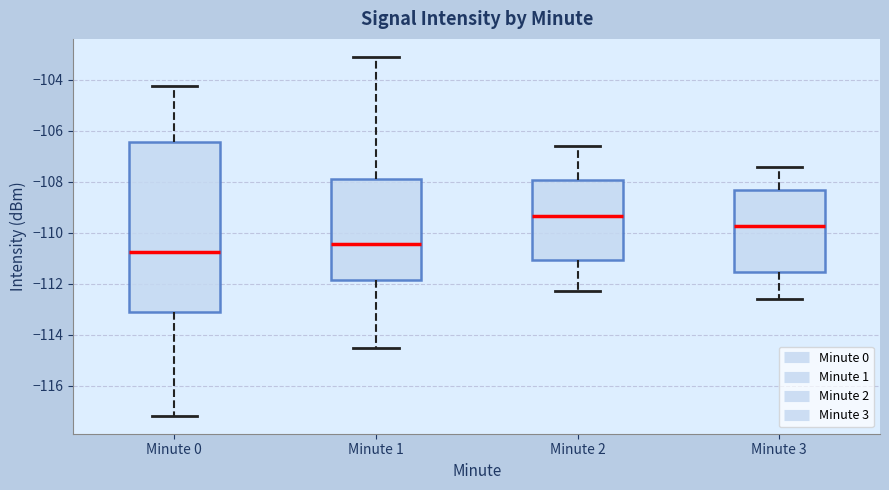

Reading left to right, read every box against the y-axis: the position of its median line, the range the box covers, and the ends of its whiskers. The values are not printed on the chart, so give them approximately, as read against the axis.

Minute 0: median -110.8, box -113.2 to -106.4, whiskers -117.2 to -104.2
Minute 1: median -110.4, box -111.8 to -107.8, whiskers -114.6 to -103.0
Minute 2: median -109.4, box -111.0 to -108.0, whiskers -112.2 to -106.6
Minute 3: median -109.8, box -111.6 to -108.4, whiskers -112.6 to -107.4